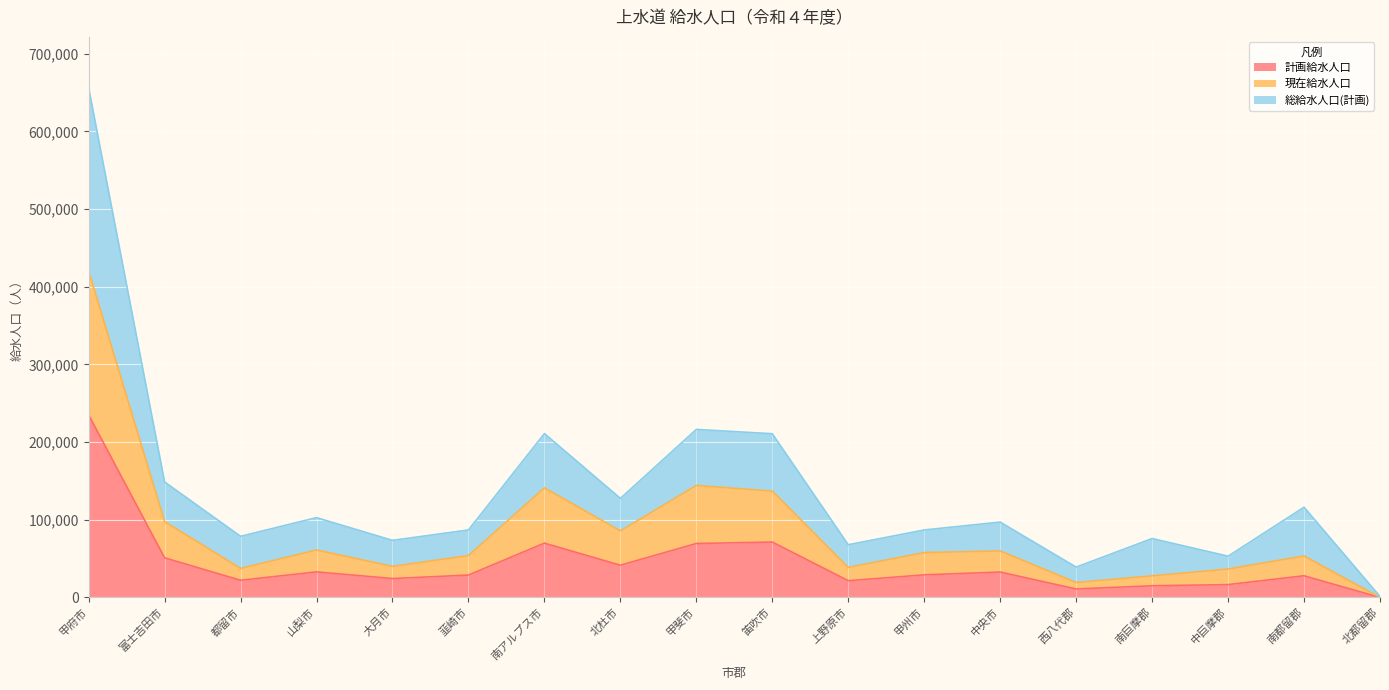

Which series has the widest spread of values?

総給水人口(計画)